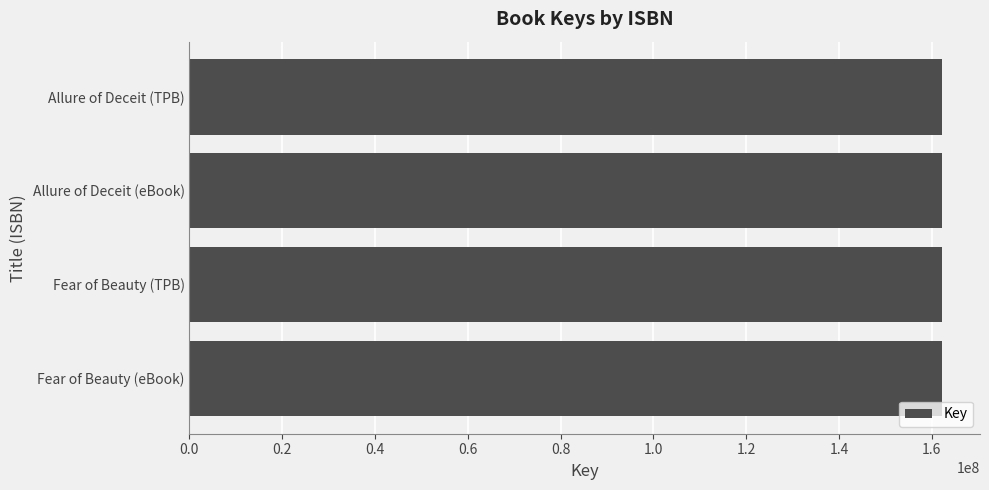

What is the ratio of the value at Allure of Deceit (eBook) to the value at Allure of Deceit (TPB)?

1.0